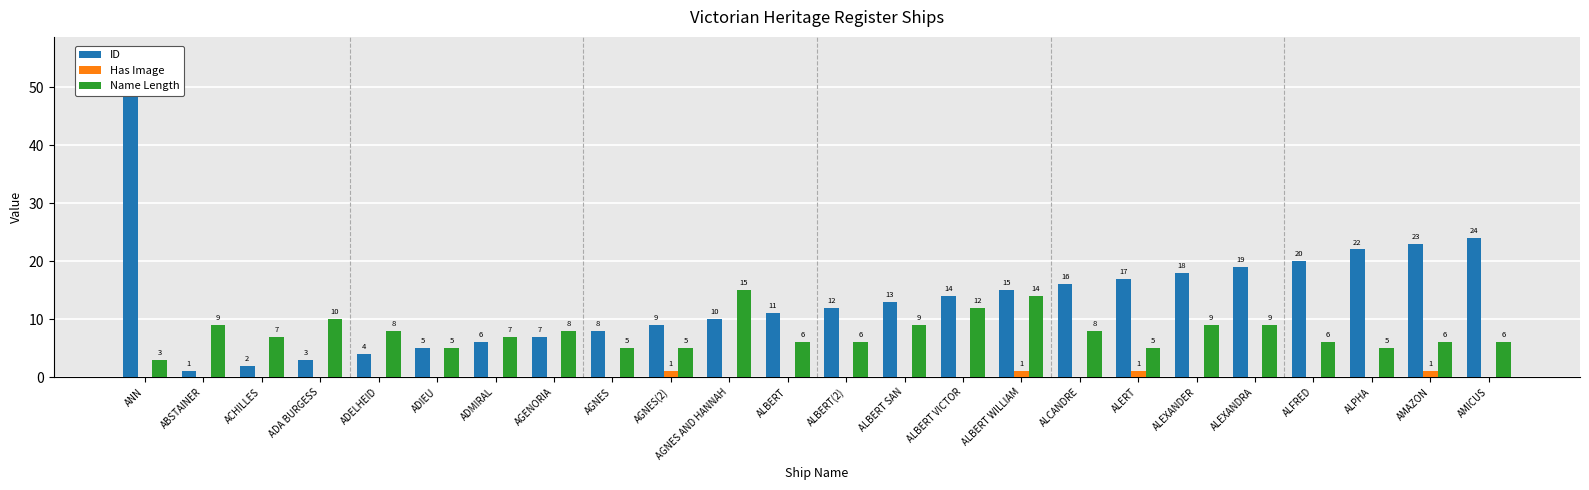

How many bars are there in total?

72